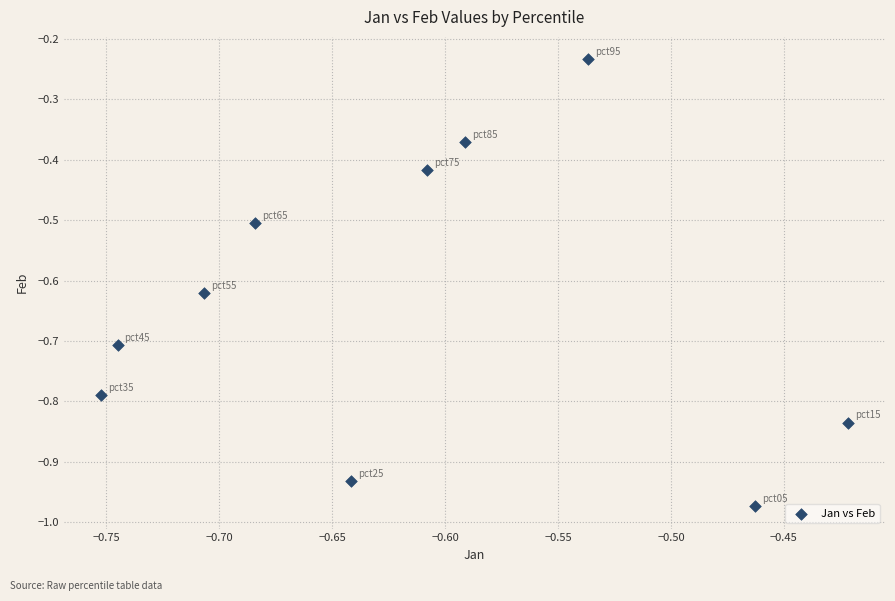

What is the range of X values (max minus min)?

0.3